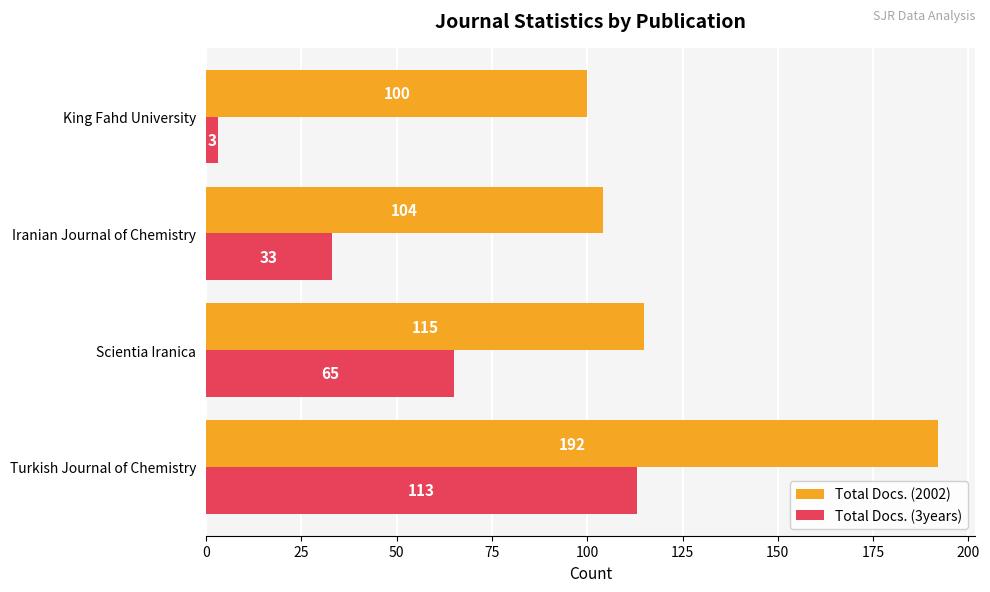

Which series changed the most between Scientia Iranica and Iranian Journal of Chemistry?

Total Docs. (3years)